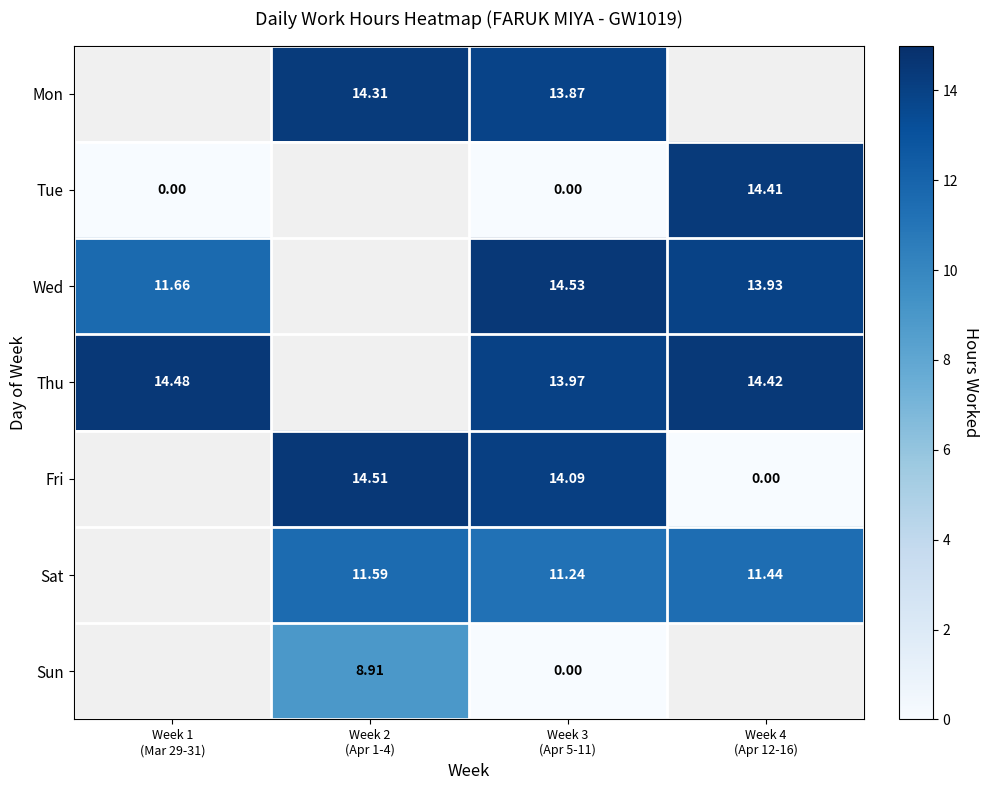

What is the maximum value for Tue?

14.4